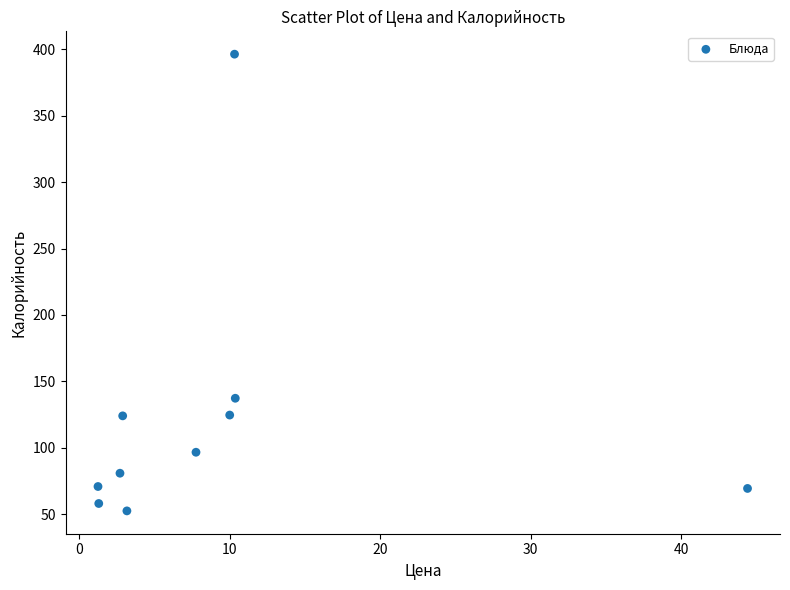

What is the range of Y values (max minus min)?

343.9